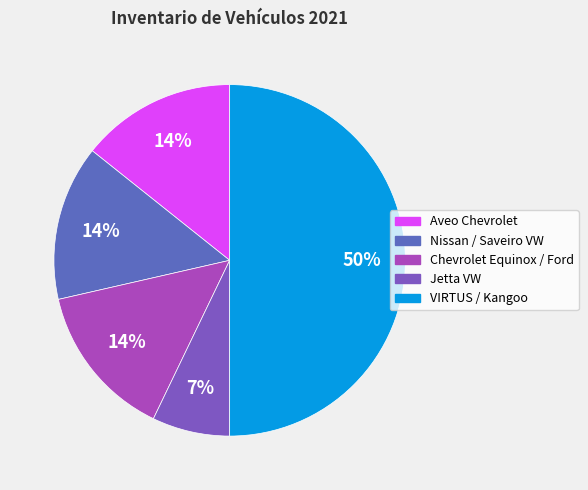

Count the number of slices in the pie.

5